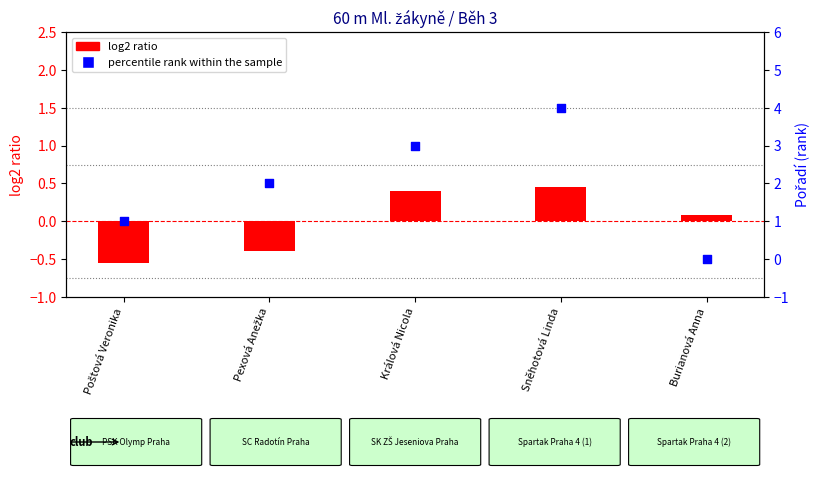

At which category is the sum across all series the highest?

Sněhotová Linda